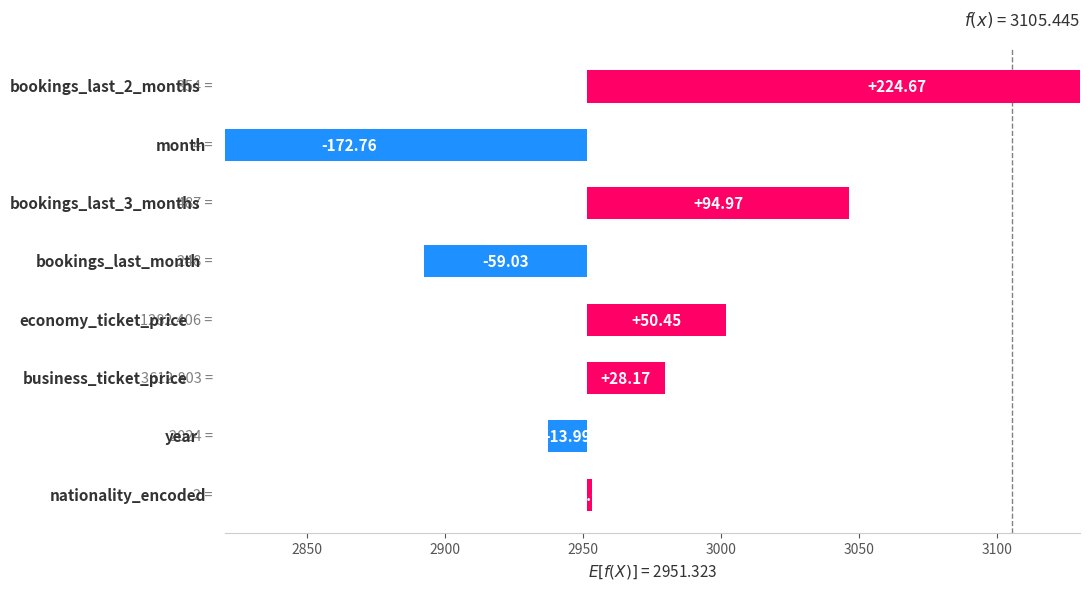

What is the smallest value displayed?

-172.8